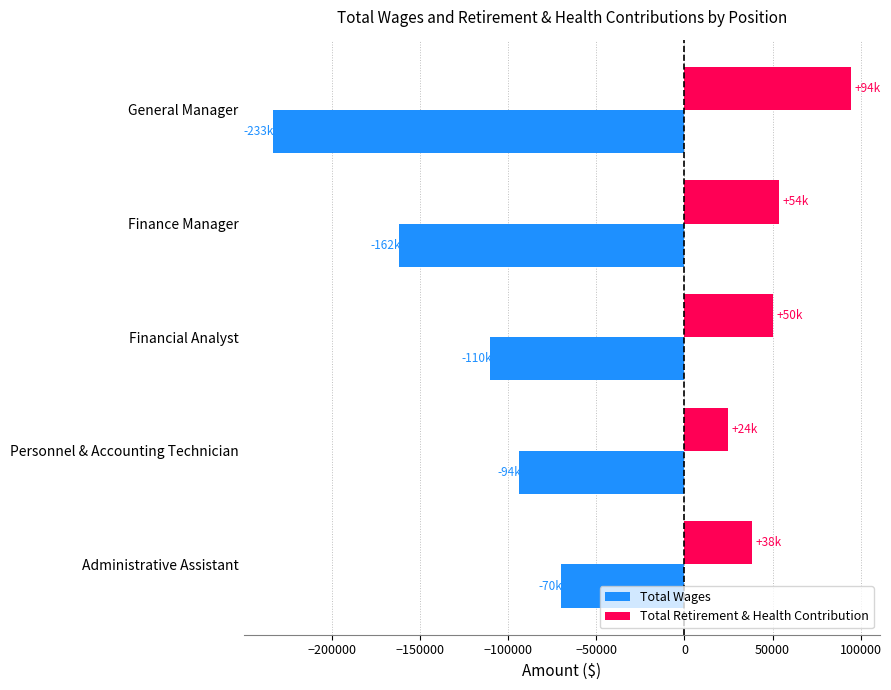

What is the spread (max minus min) of values at Financial Analyst?

160336